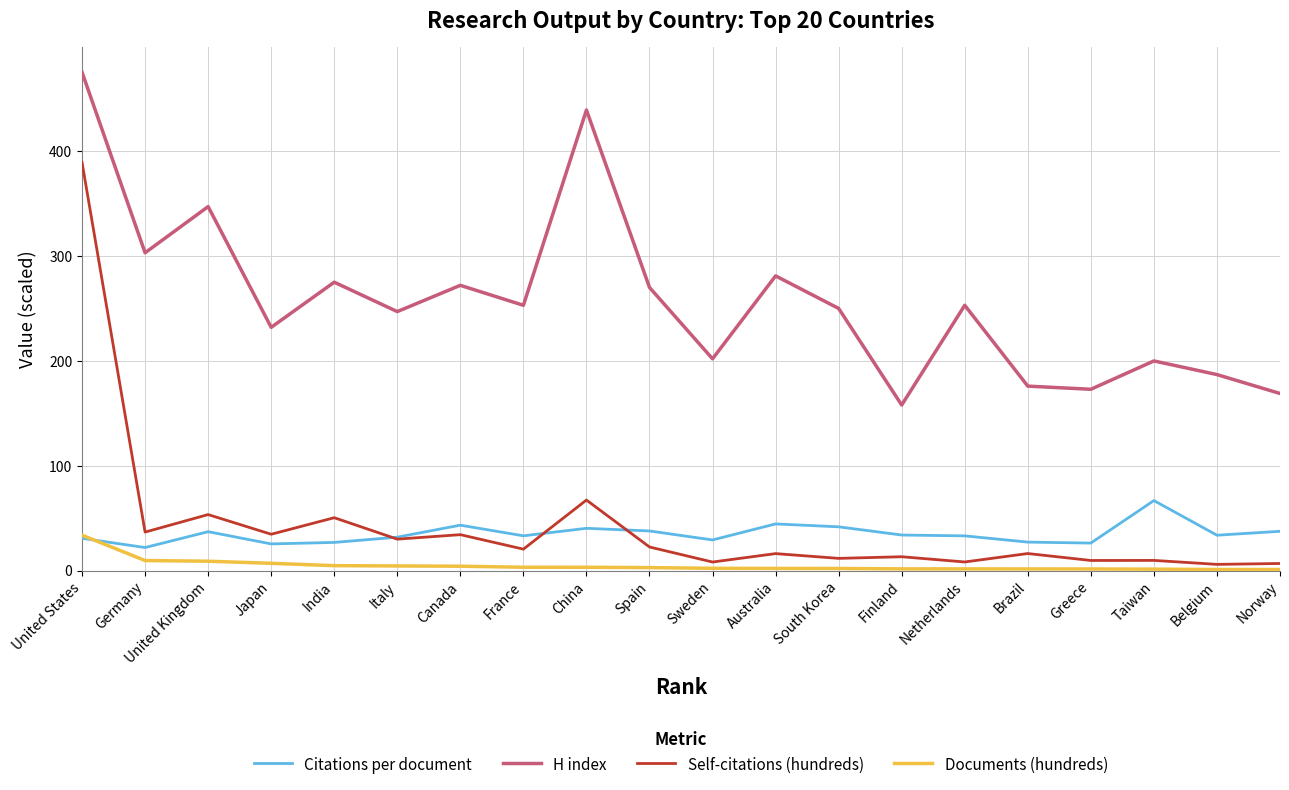

What is the sum of all Documents (hundreds) values?

103.7